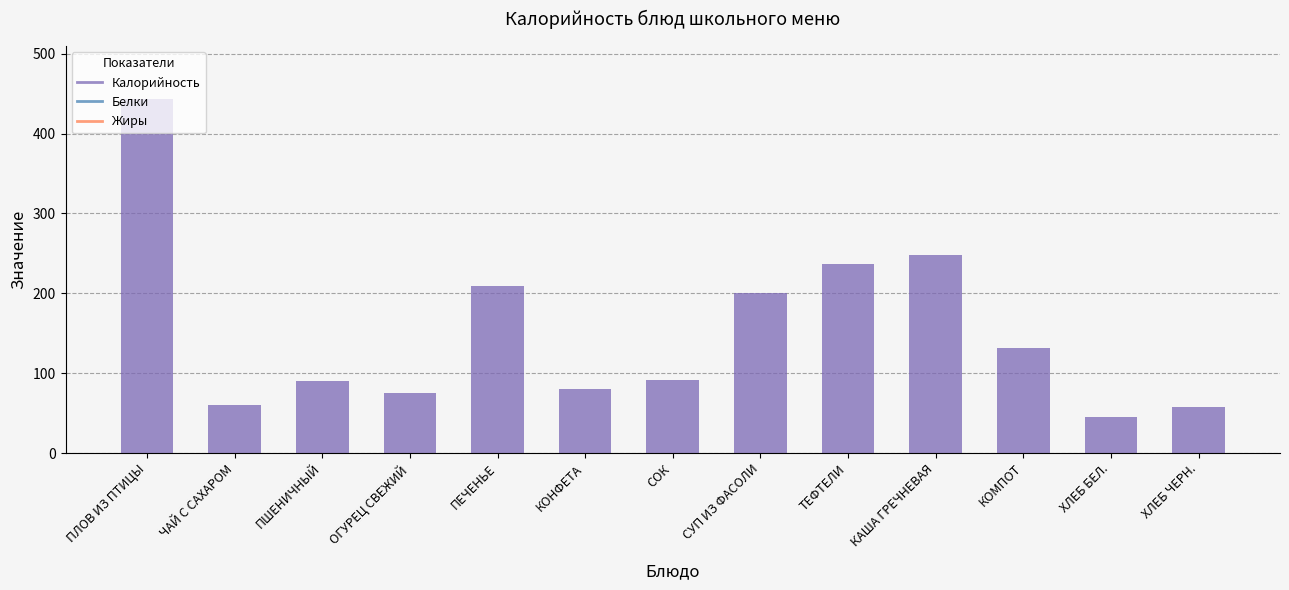

Which has a higher value, ПШЕНИЧНЫЙ or СУП ИЗ ФАСОЛИ?

СУП ИЗ ФАСОЛИ